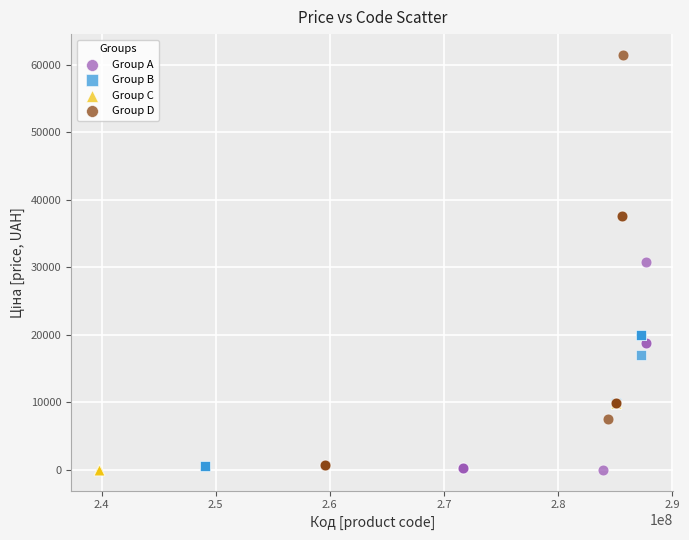

Which series reaches the maximum Y coordinate?

Group D